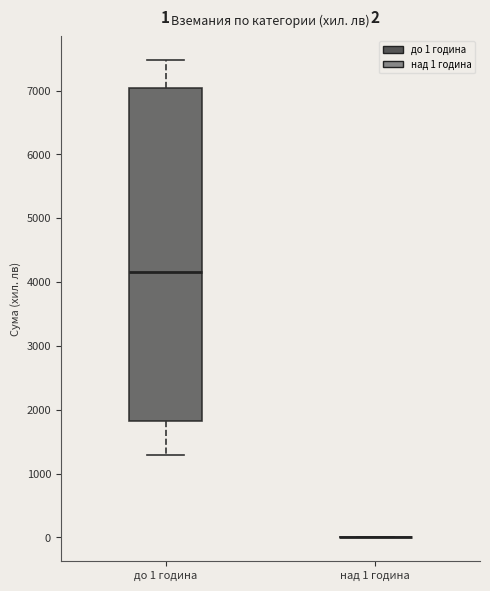

Comparing the boxes themselves (not the whiskers), which one is the tallest?

до 1 година